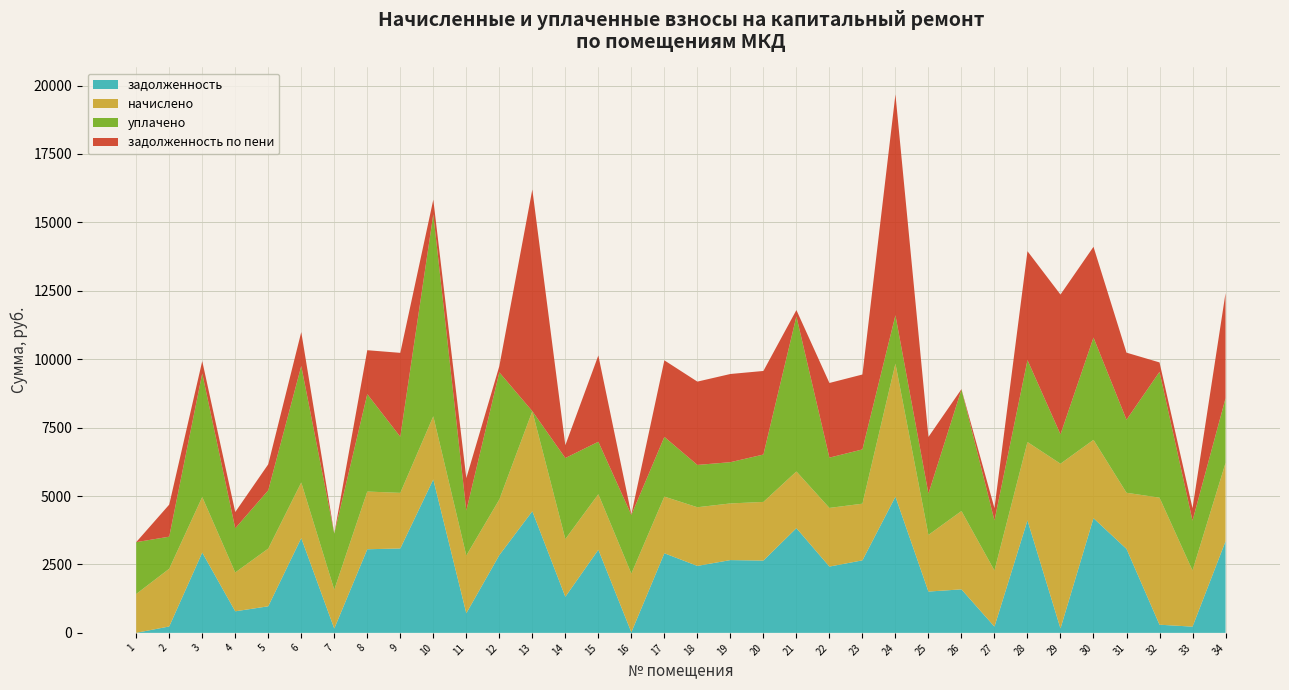

Reading left to right, list all the values displayed in this chart.

задолженность: 1=1.7	2=234.4	3=2934.4	4=788.4	5=971.2	6=3465.0	7=157.7	8=3055.4	9=3085.0	10=5606.4	11=717.9	12=2841.8	13=4445.4	14=1319.8	15=3037.8	16=22.2	17=2909.3	18=2447.8	19=2659.9	20=2642.4	21=3827.7	22=2423.0	23=2650.5	24=4977.4	25=1509.6	26=1590.3	27=227.9	28=4111.3	29=160.9	30=4191.7	31=3069.2	32=298.7	33=227.9	34=3346.0
начислено: 1=1419.1	2=2109.2	3=2031.5	4=1419.1	5=2109.2	6=2031.5	7=1419.1	8=2109.2	9=2031.5	10=2309.3	11=2109.2	12=2031.5	13=3656.7	14=2109.2	15=2031.5	16=2143.3	17=2070.4	18=2143.3	19=2070.4	20=2143.3	21=2070.4	22=2143.3	23=2070.4	24=4862.0	25=2070.4	26=2862.5	27=2050.9	28=2862.5	29=6020.8	30=2862.5	31=2050.9	32=4643.0	33=2050.9	34=2862.5
уплачено: 1=1895.0	2=1171.8	3=4514.4	4=1614.0	5=2129.5	6=4257.0	7=2049.8	8=3558.7	9=2050.1	10=7382.8	11=1641.3	12=4647.5	13=0.0	14=2960.3	15=1915.3	16=2143.3	17=2182.2	18=1546.4	19=1507.4	20=1731.4	21=5668.1	22=1837.6	23=1983.2	24=1768.3	25=1509.6	26=4440.7	27=1829.3	28=2996.8	29=1072.5	30=3738.5	31=2668.9	32=4598.0	33=1823.4	34=2362.7
задолженность по пени: 1=0.0	2=1171.8	3=451.4	4=593.5	5=951.0	6=1239.5	7=0.0	8=1606.0	9=3066.4	10=533.0	11=1185.8	12=225.7	13=8102.1	14=468.7	15=3153.9	16=22.2	17=2797.5	18=3044.6	19=3222.9	20=3054.2	21=230.0	22=2728.6	23=2737.7	24=8071.1	25=2070.4	26=12.1	27=449.5	28=3977.1	29=5109.3	30=3315.8	31=2451.3	32=343.7	33=455.4	34=3845.9